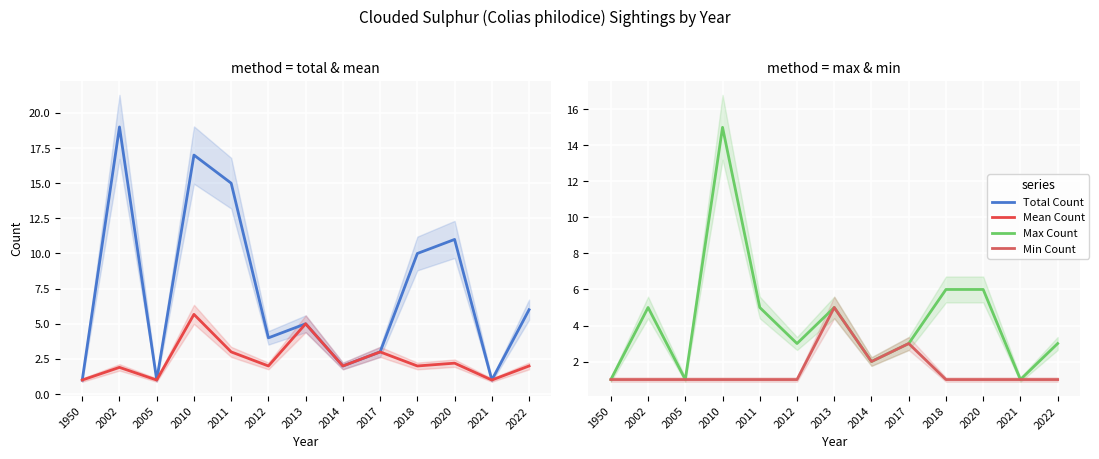

True or false: Max Count has more than 0 interior local peaks.

True